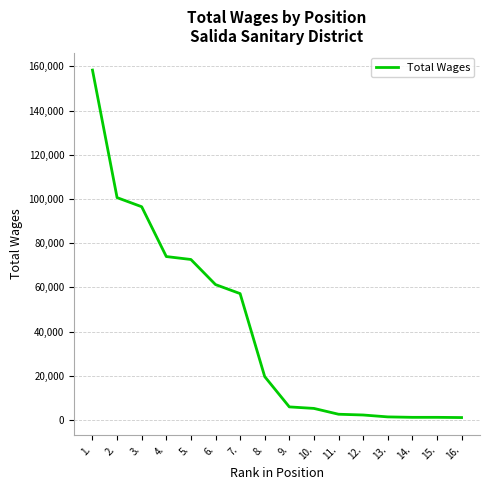

What is the change in value from 8. to 10.?

-14393